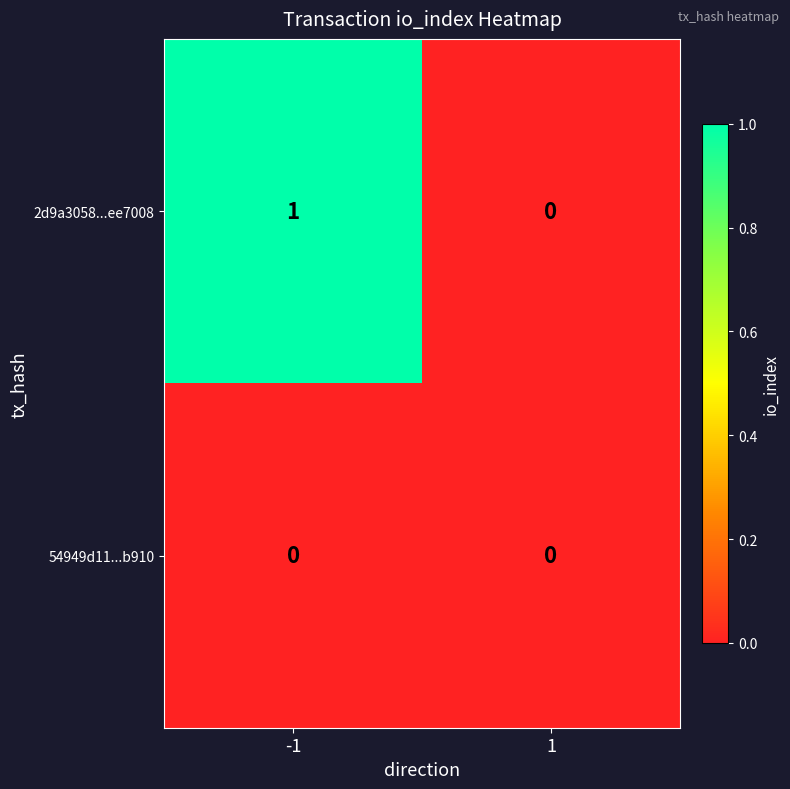

What is the maximum value shown in the chart?

1